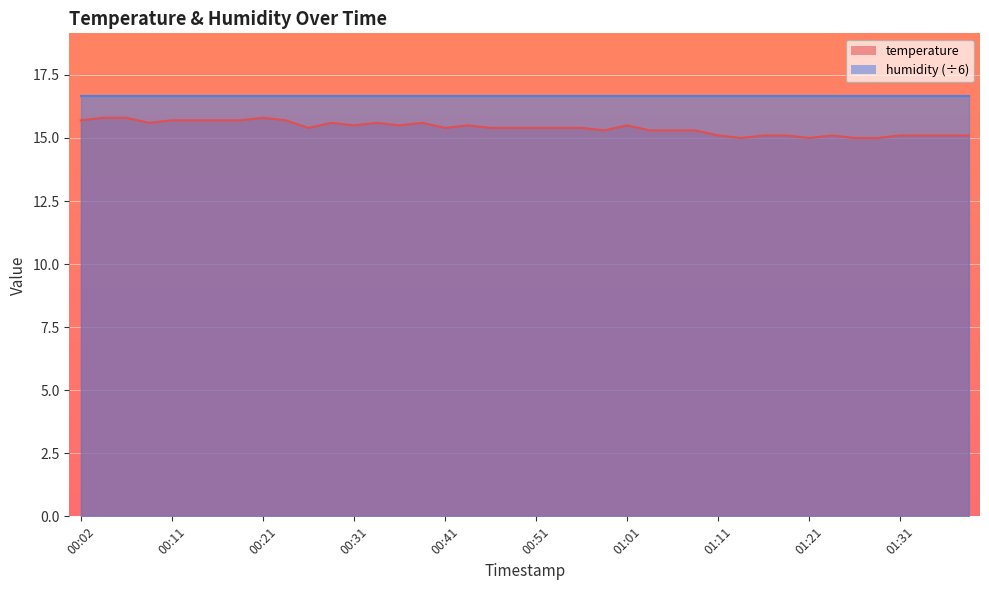

What is the difference between the maximum and minimum values?

0.8